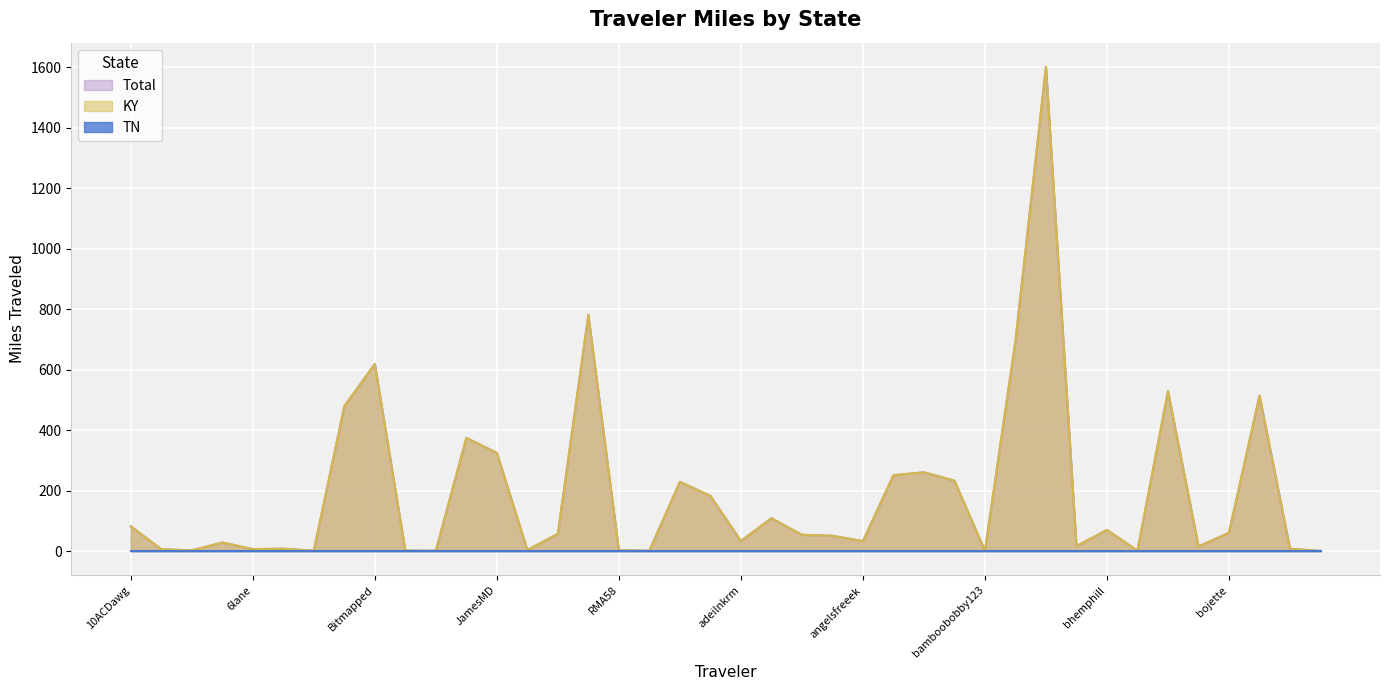

Where does the KY series first go above 53?

10ACDawg